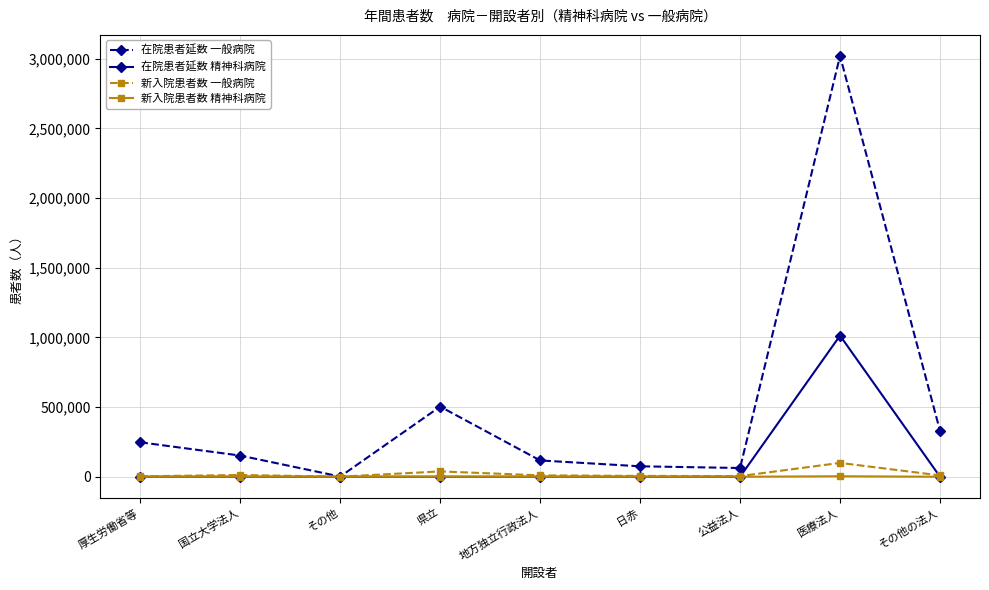

At which category is the sum across all series the highest?

医療法人